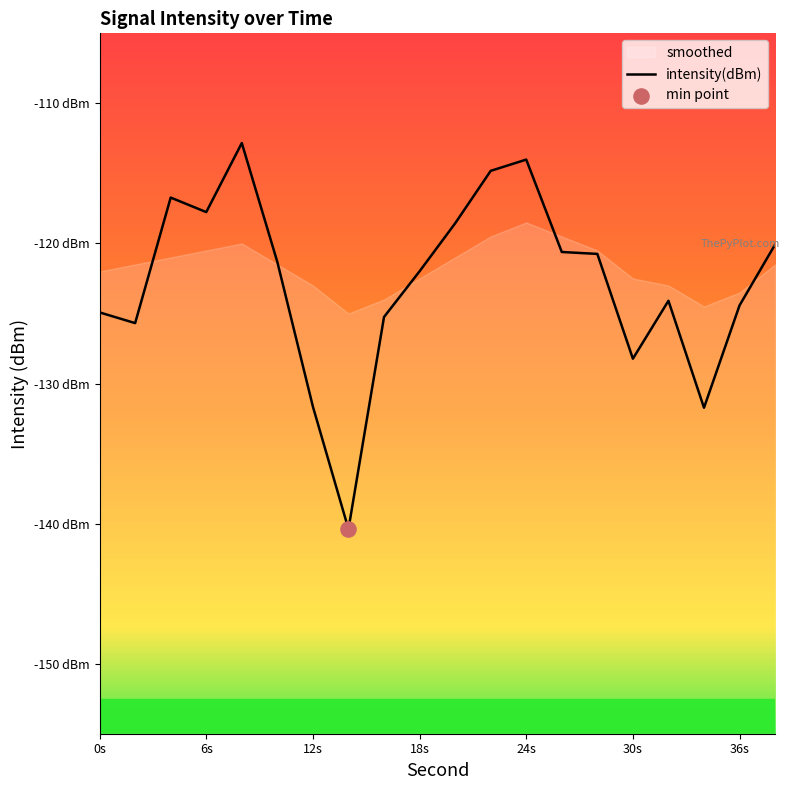

Which has a higher value, 8 or 10?

8